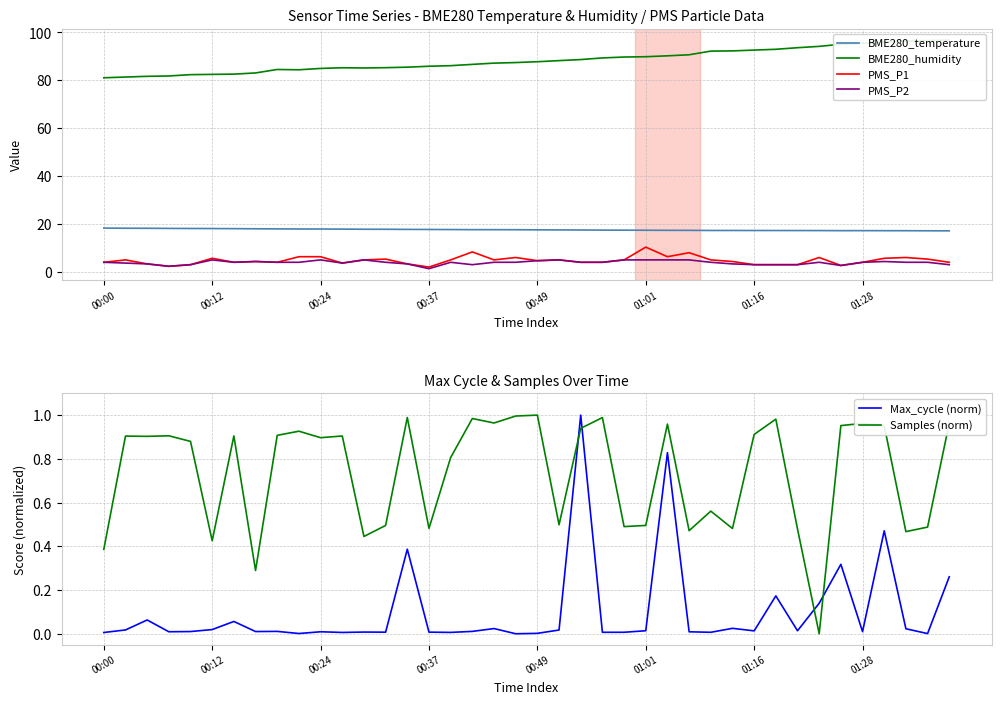

True or false: BME280_temperature and Samples (norm) intersect in this chart.

False